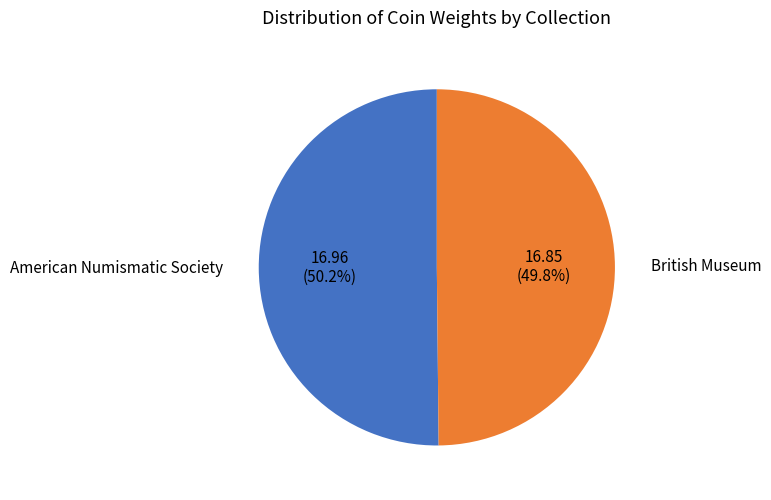

Is it true that American Numismatic Society is 59% of the pie?

False